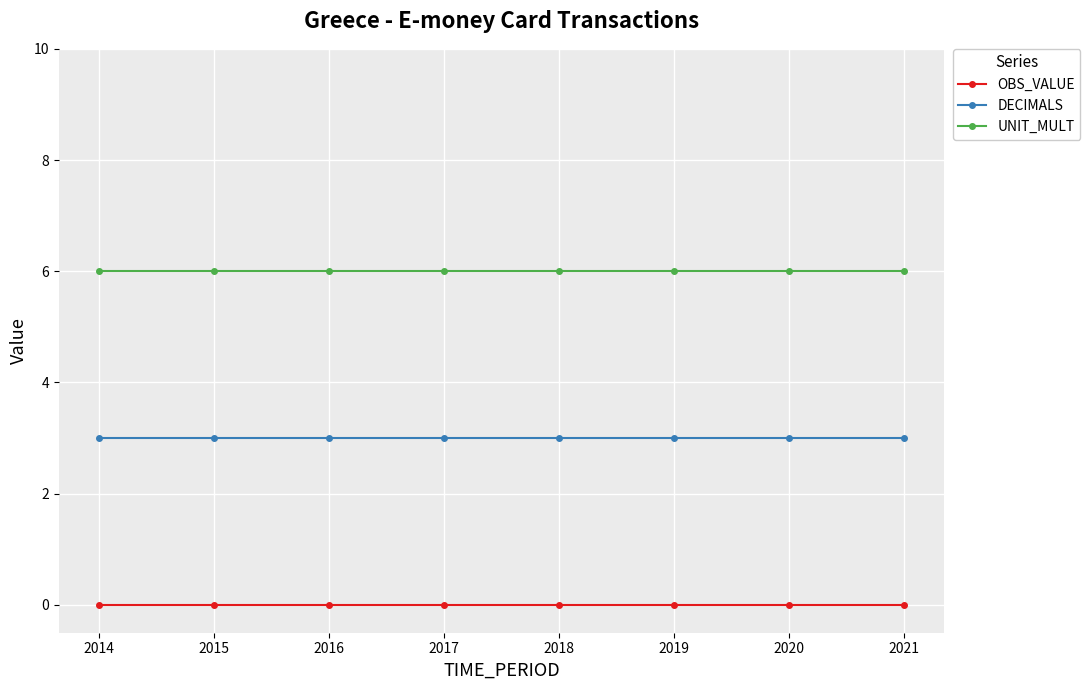

The DECIMALS series shows 5 at 2015. True or false?

False